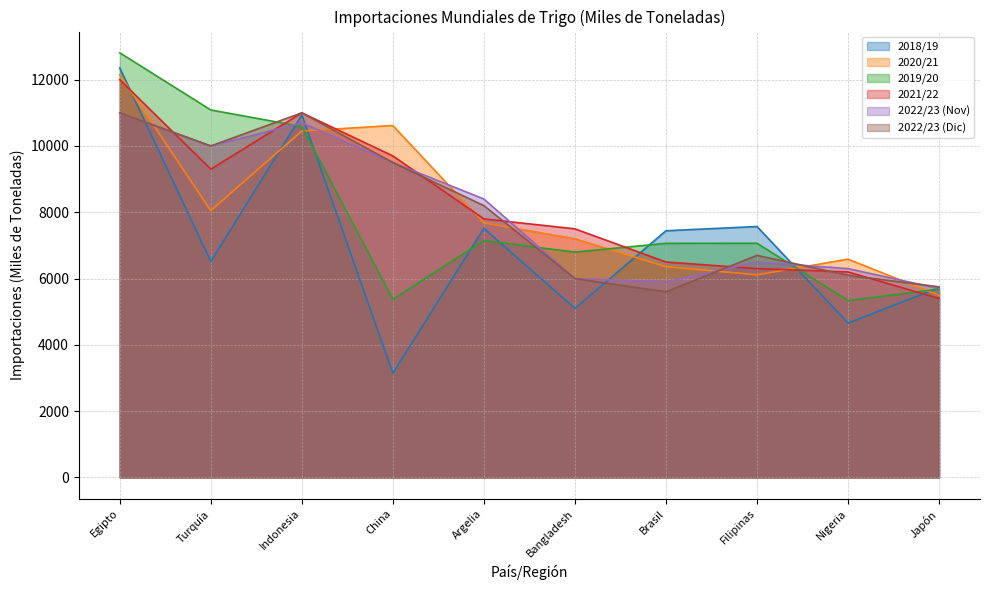

How many times do 2019/20 and 2020/21 cross each other?

4